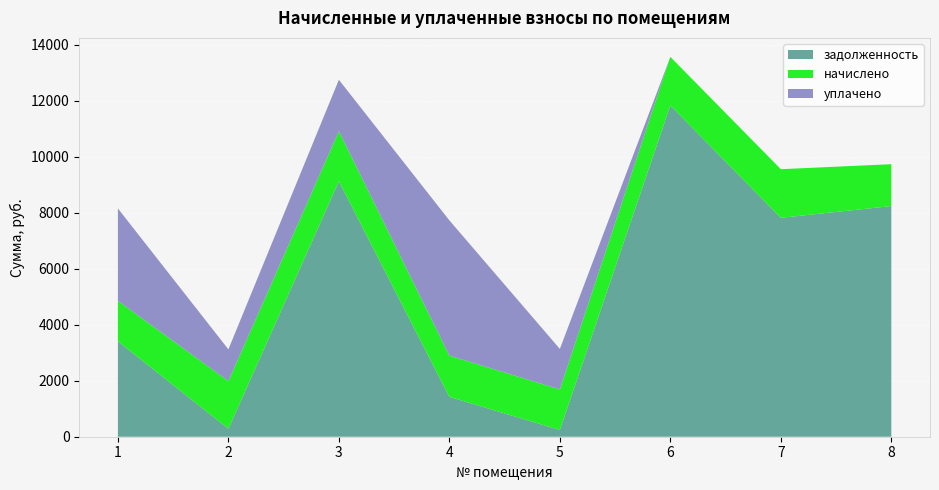

Reading left to right, transcribe all the data shown in this chart.

задолженность: 1=3409.0	2=283.7	3=9122.2	4=1423.2	5=241.2	6=11832.0	7=7816.8	8=8237.3
начислено: 1=1442.9	2=1702.1	3=1788.5	4=1473.1	5=1447.2	6=1732.3	7=1736.6	8=1494.7
уплачено: 1=3300.0	2=1134.7	3=1836.0	4=4829.7	5=1447.2	6=0.0	7=0.0	8=0.0